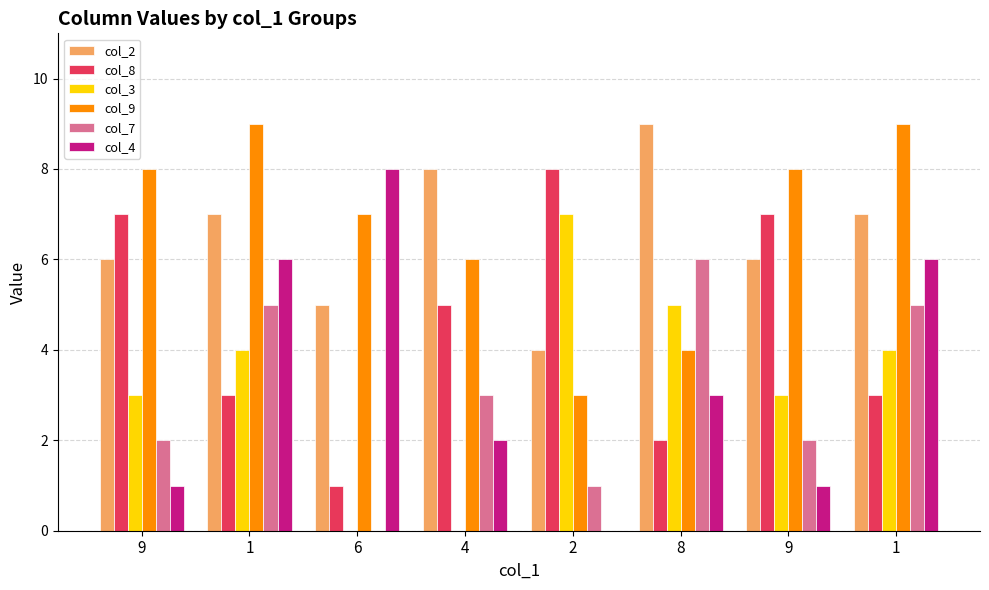

Which series has the largest total across all categories?

col_9